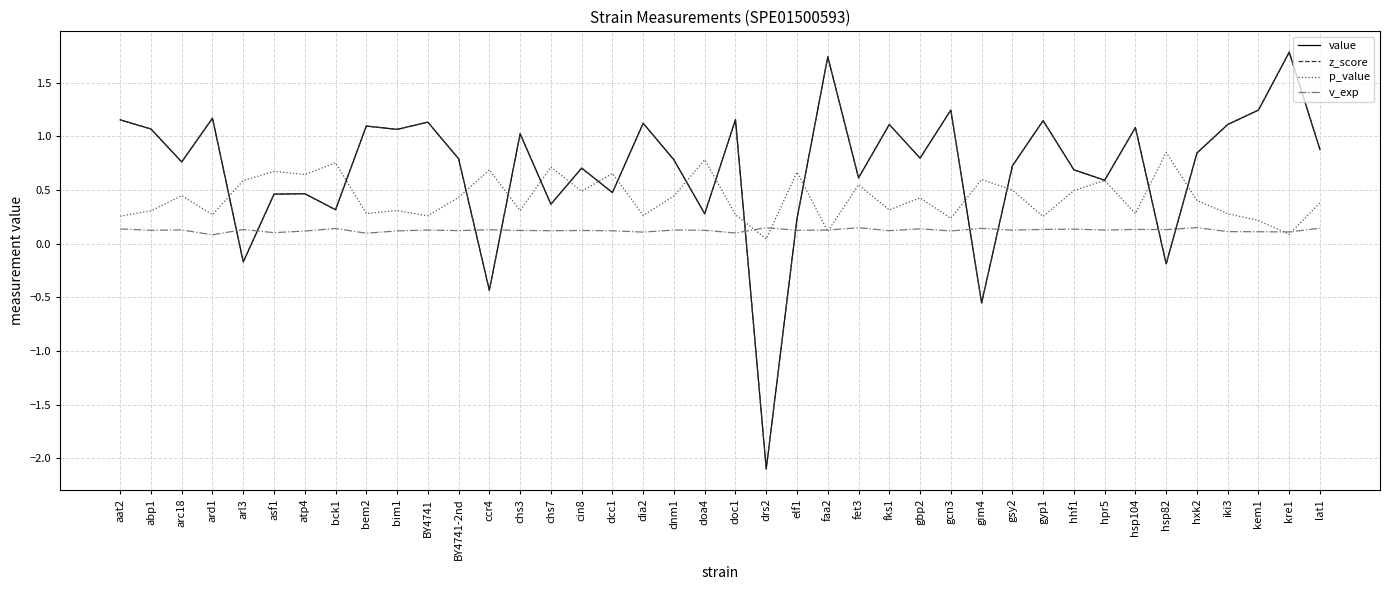

The value of z_score at kem1 is 0.5. True or false?

False